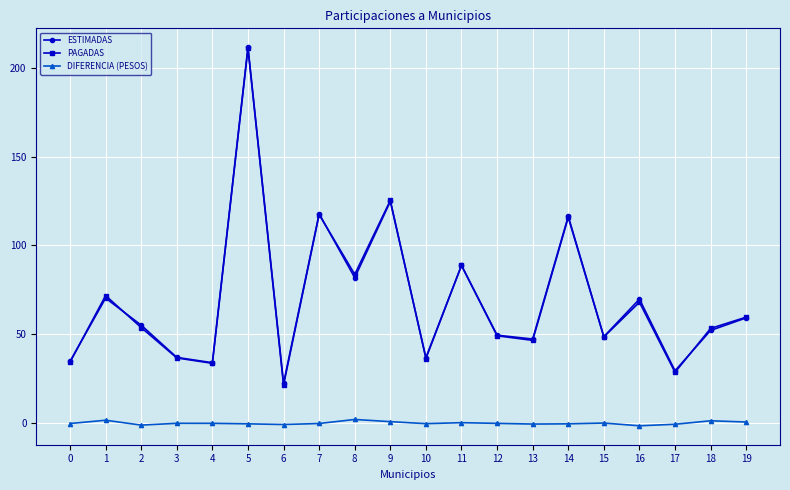

What is the difference between the maximum and minimum values in the DIFERENCIA (PESOS) series?

3.6